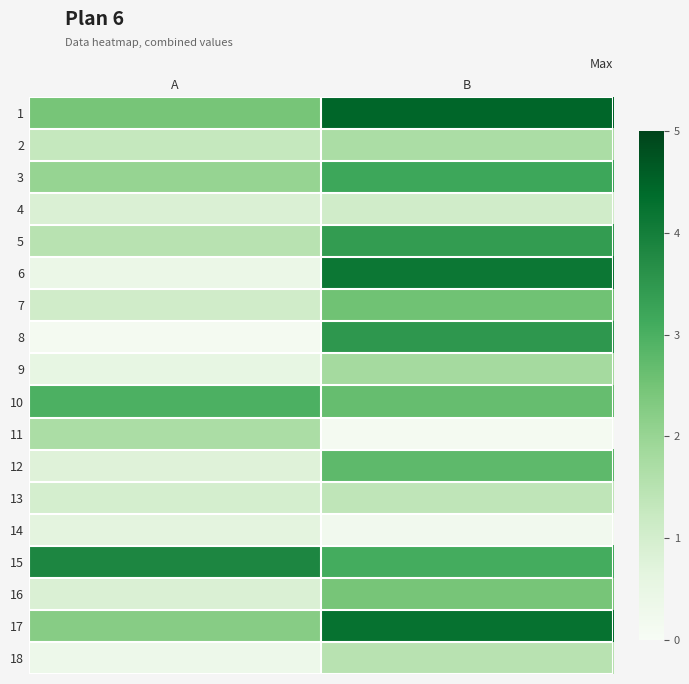

At which category is the sum across all series the highest?

B